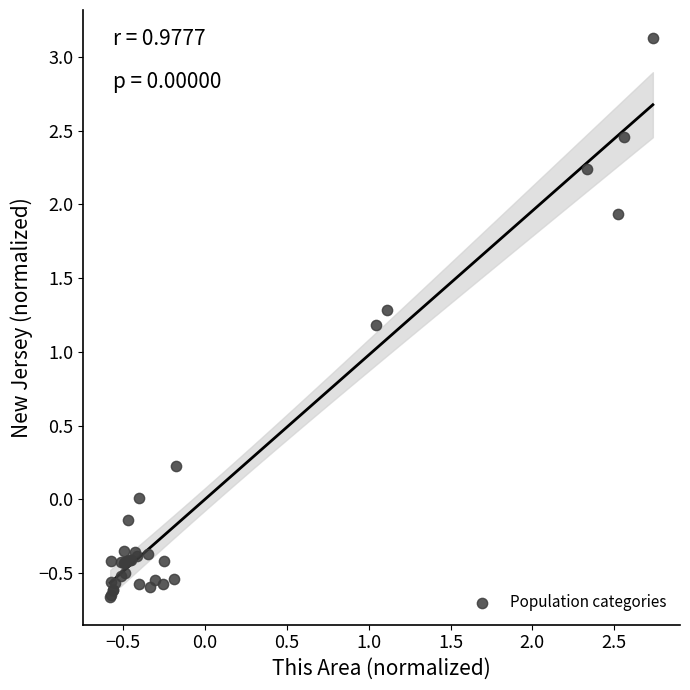

What Y value in the scatter plot is closest to 1?

1.2